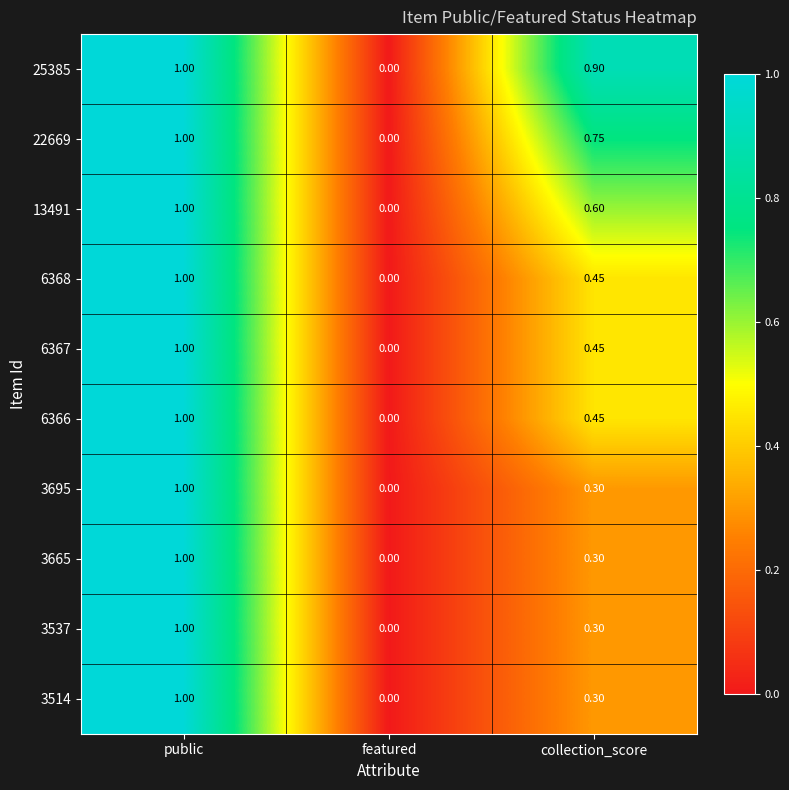

At which label is 22669 closest to 0?

featured